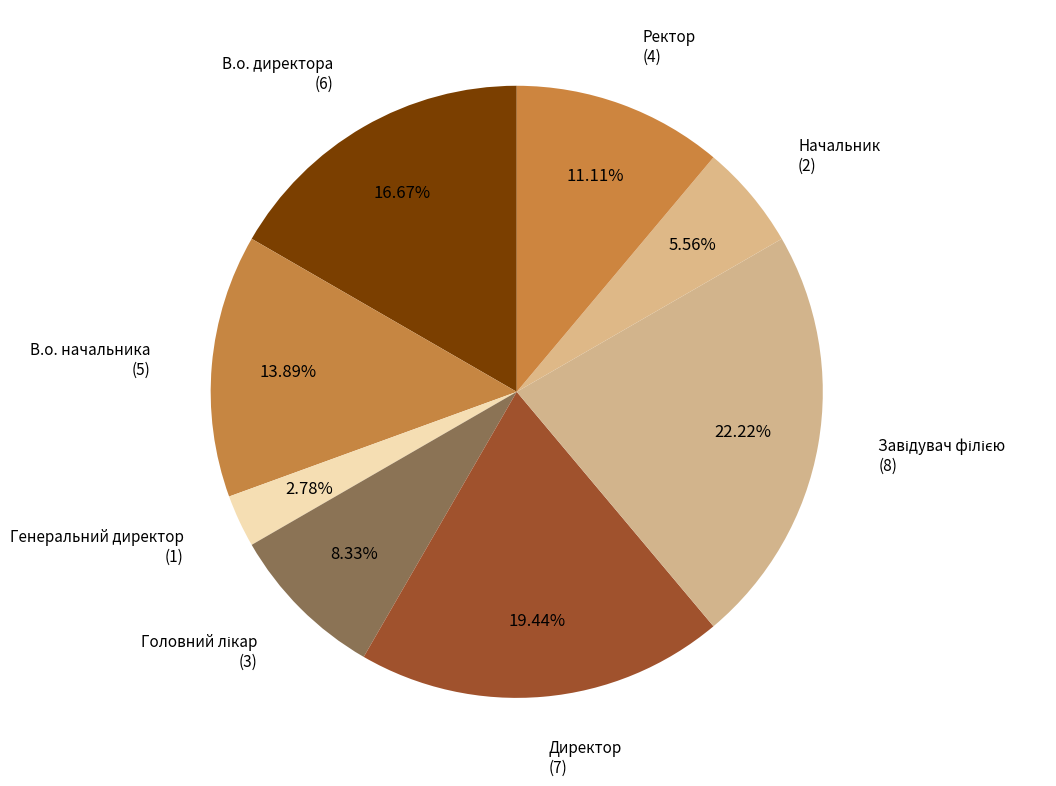

Count the number of slices in the pie.

8